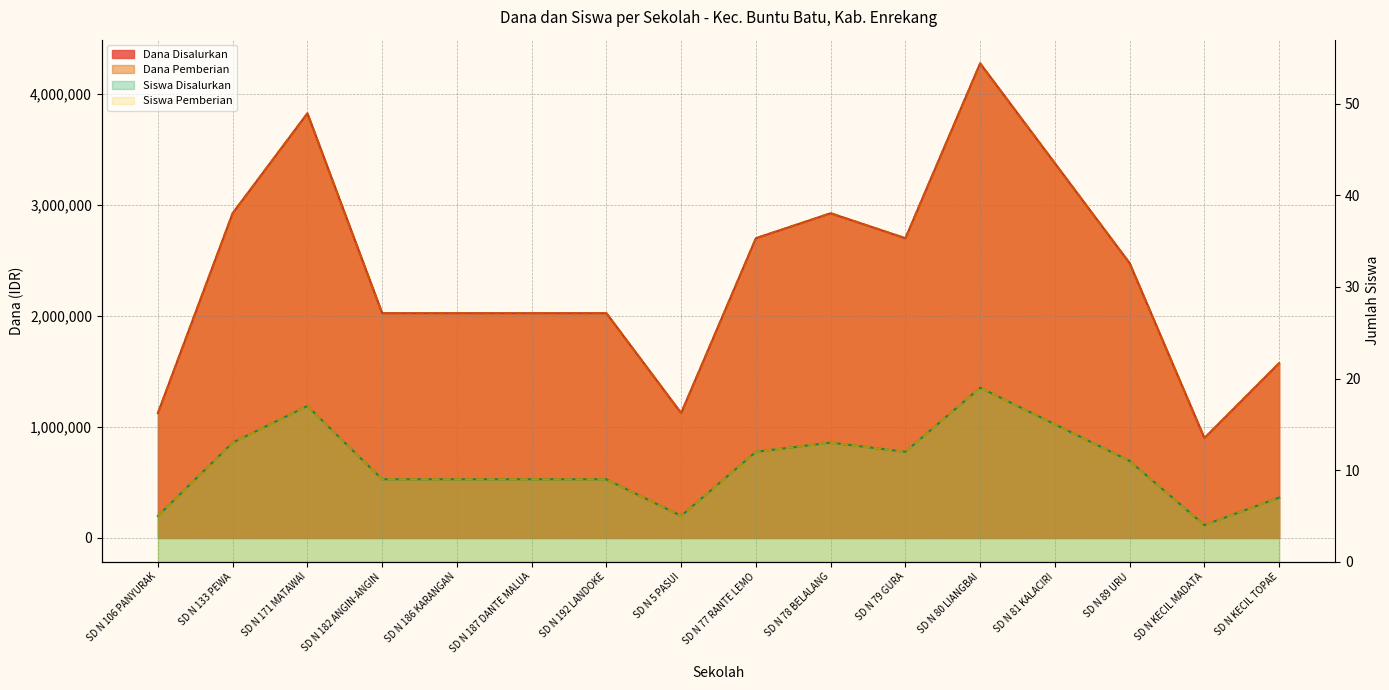

The value of Dana Pemberian at SD N 77 RANTE LEMO is 4051632. True or false?

False